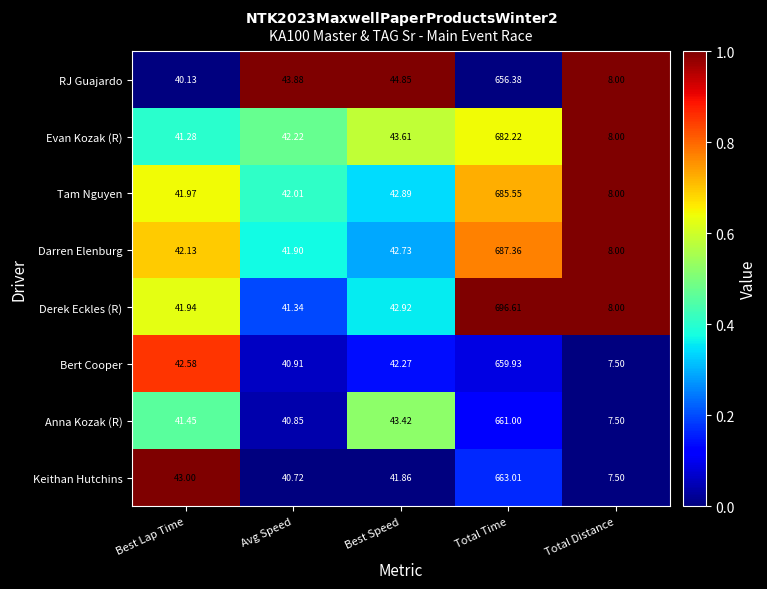

Which series has the largest total across all categories?

Derek Eckles (R)